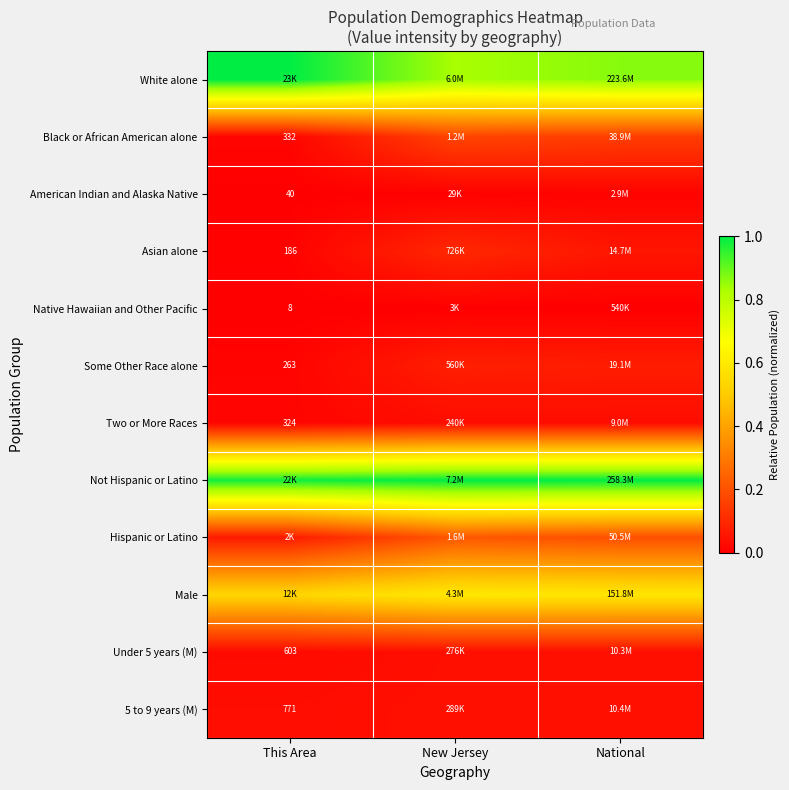

Is the value of Some Other Race alone at This Area greater than the value of Black or African American alone at National?

No